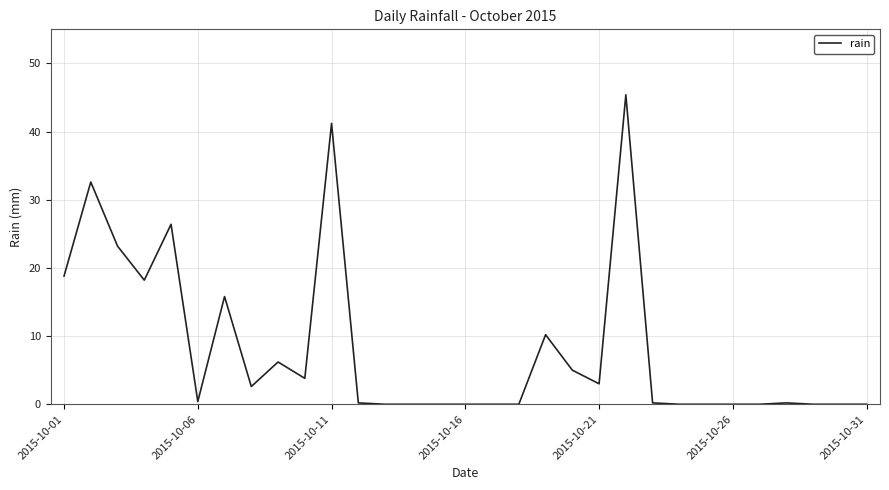

What is the difference between the maximum and second lowest values?

45.4